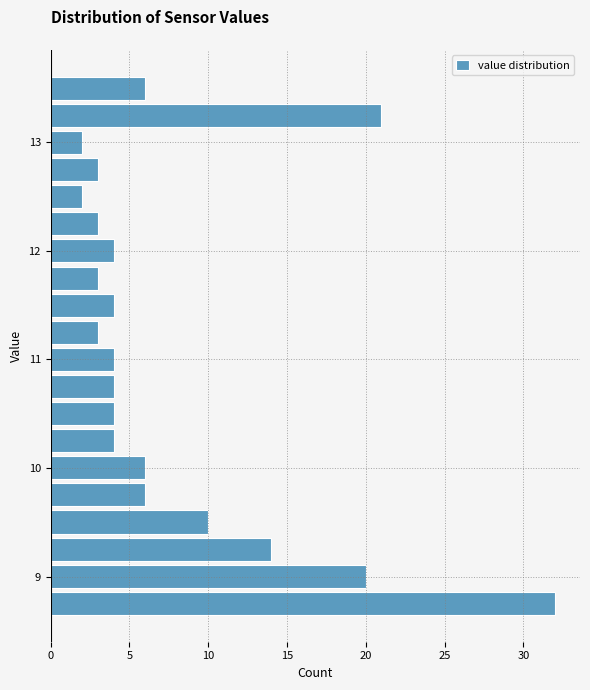

Read against the y-axis, roughly where is the centre of the longest bar?

8.8